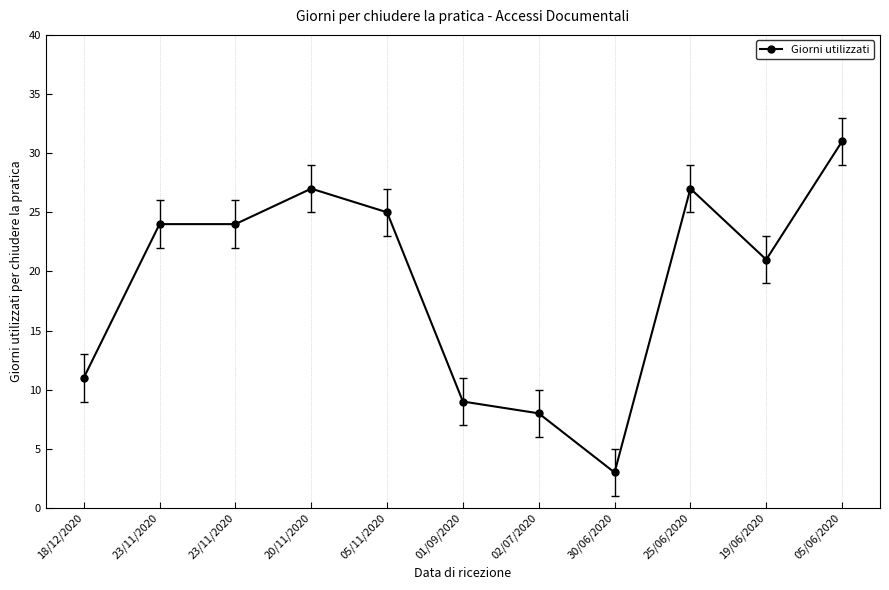

True or false: the data has more than 0 interior local peaks.

True